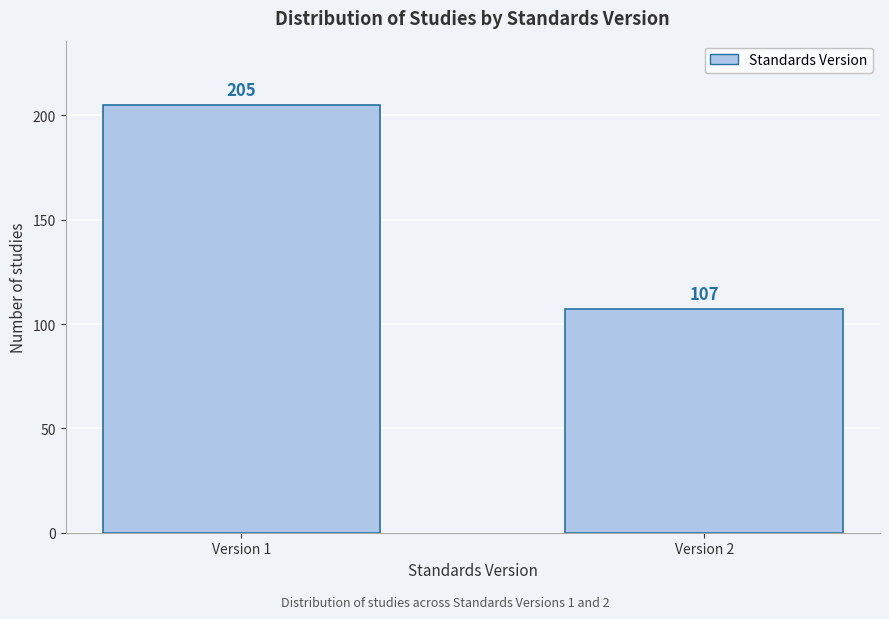

Reading right to left, extract all data points from this chart.

107	205